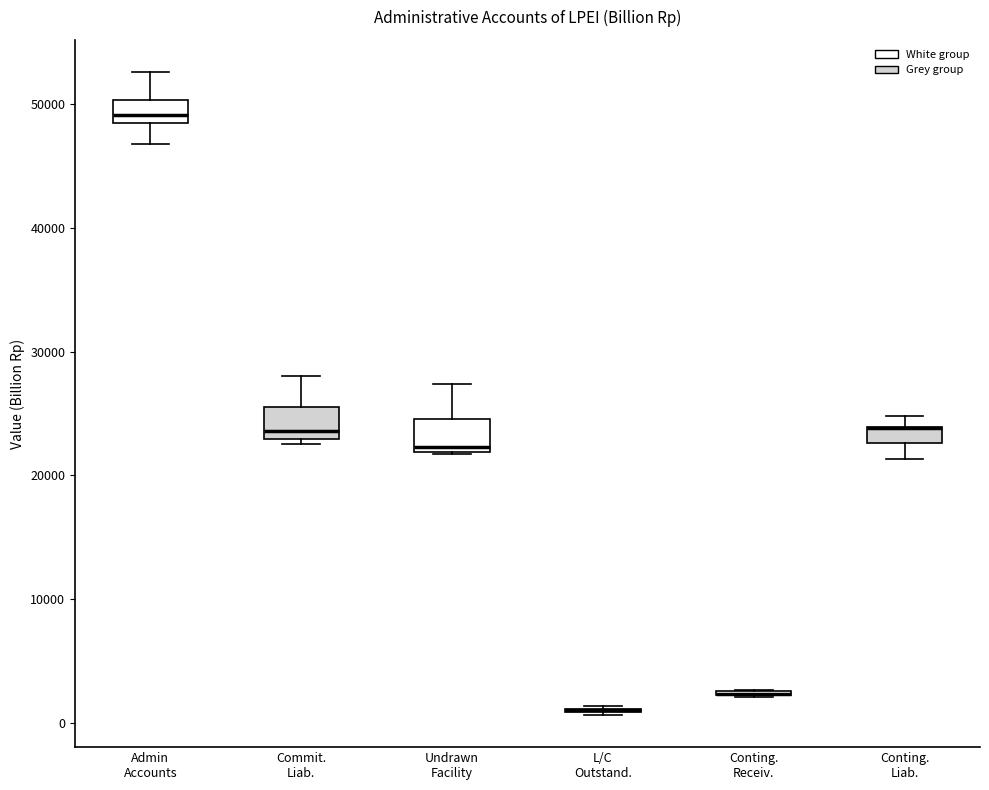

Where is the lower edge of the box for Conting. Liab. on the y-axis? The values are not printed on the chart, so give them approximately, as read against the axis.

23000